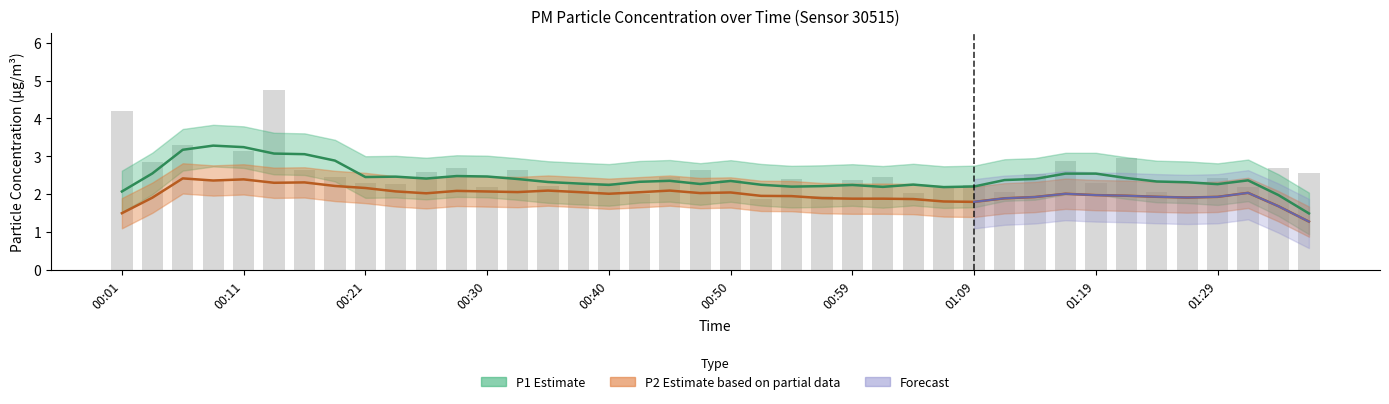

List the labels in order of value, smallest first.

00:52, 00:57, 01:26, 00:42, 01:04, 01:11, 01:24, 01:07, 00:30, 01:31, 00:35, 00:37, 01:09, 00:23, 00:21, 00:40, 01:19, 00:08, 00:50, 00:59, 00:54, 01:29, 00:18, 00:45, 01:02, 01:14, 01:36, 00:25, 00:33, 00:47, 00:16, 00:28, 01:34, 00:03, 01:16, 01:21, 00:11, 00:06, 00:01, 00:13